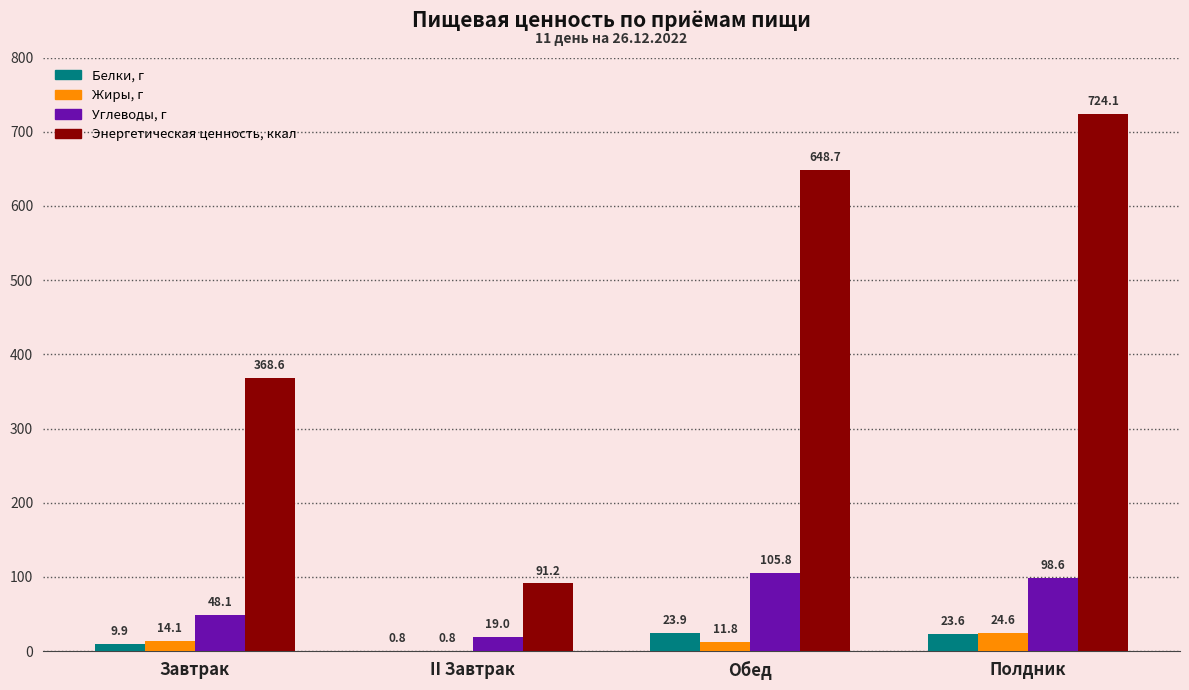

What is the greatest value displayed?

724.1